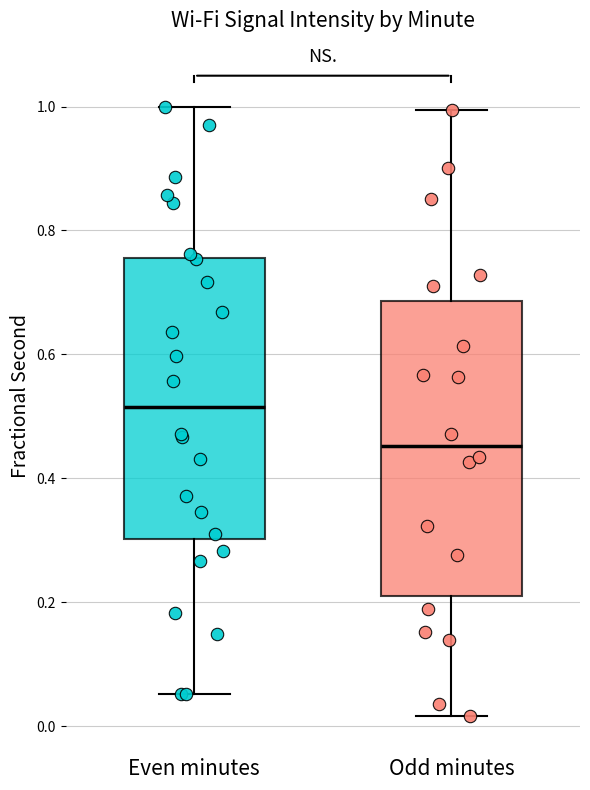

Reading left to right, transcribe this box plot: for each box, give where its median line is, the range the box spans, and where its two whiskers end, as read against the y-axis. The values are not printed on the chart, so give them approximately, as read against the axis.

Even minutes: median 0.52, box 0.30 to 0.76, whiskers 0.06 to 1.00
Odd minutes: median 0.46, box 0.22 to 0.68, whiskers 0.02 to 1.00